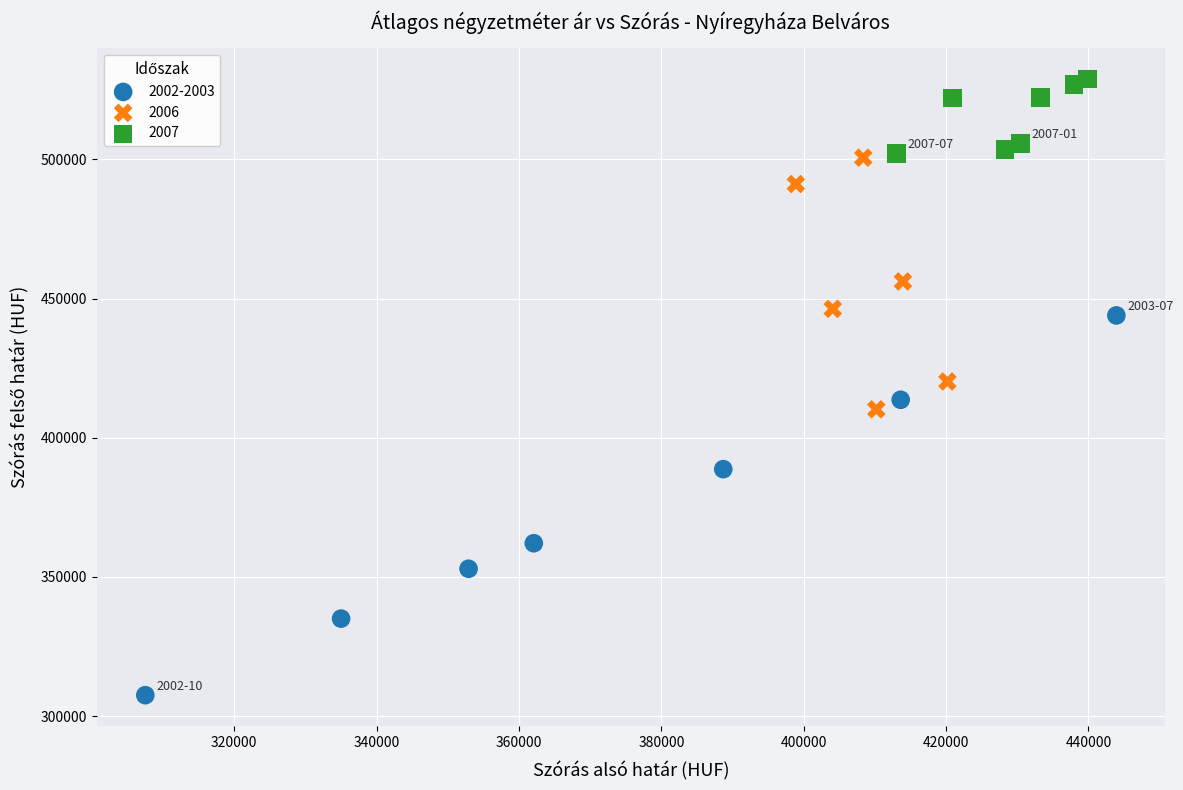

Which series contains the highest Y value?

2007